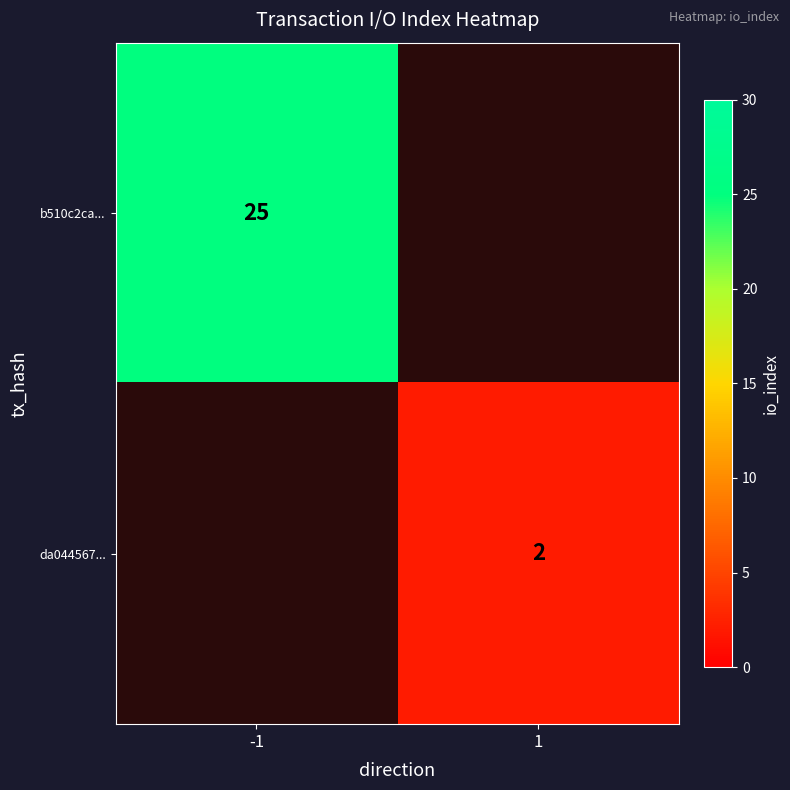

True or false: b510c2ca... has a value of 17.4 at -1.

False